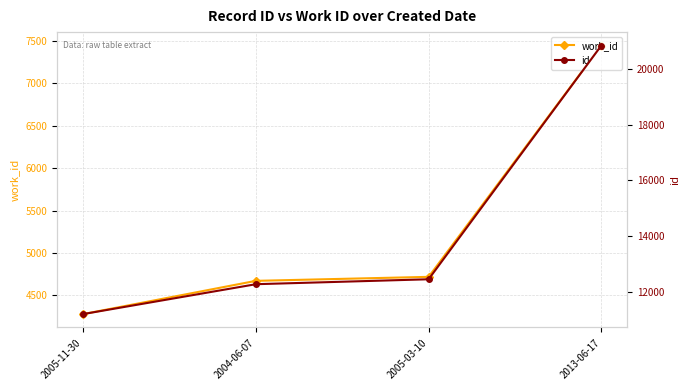

Rank the categories by work_id value from highest to lowest.

2013-06-17, 2005-03-10, 2004-06-07, 2005-11-30